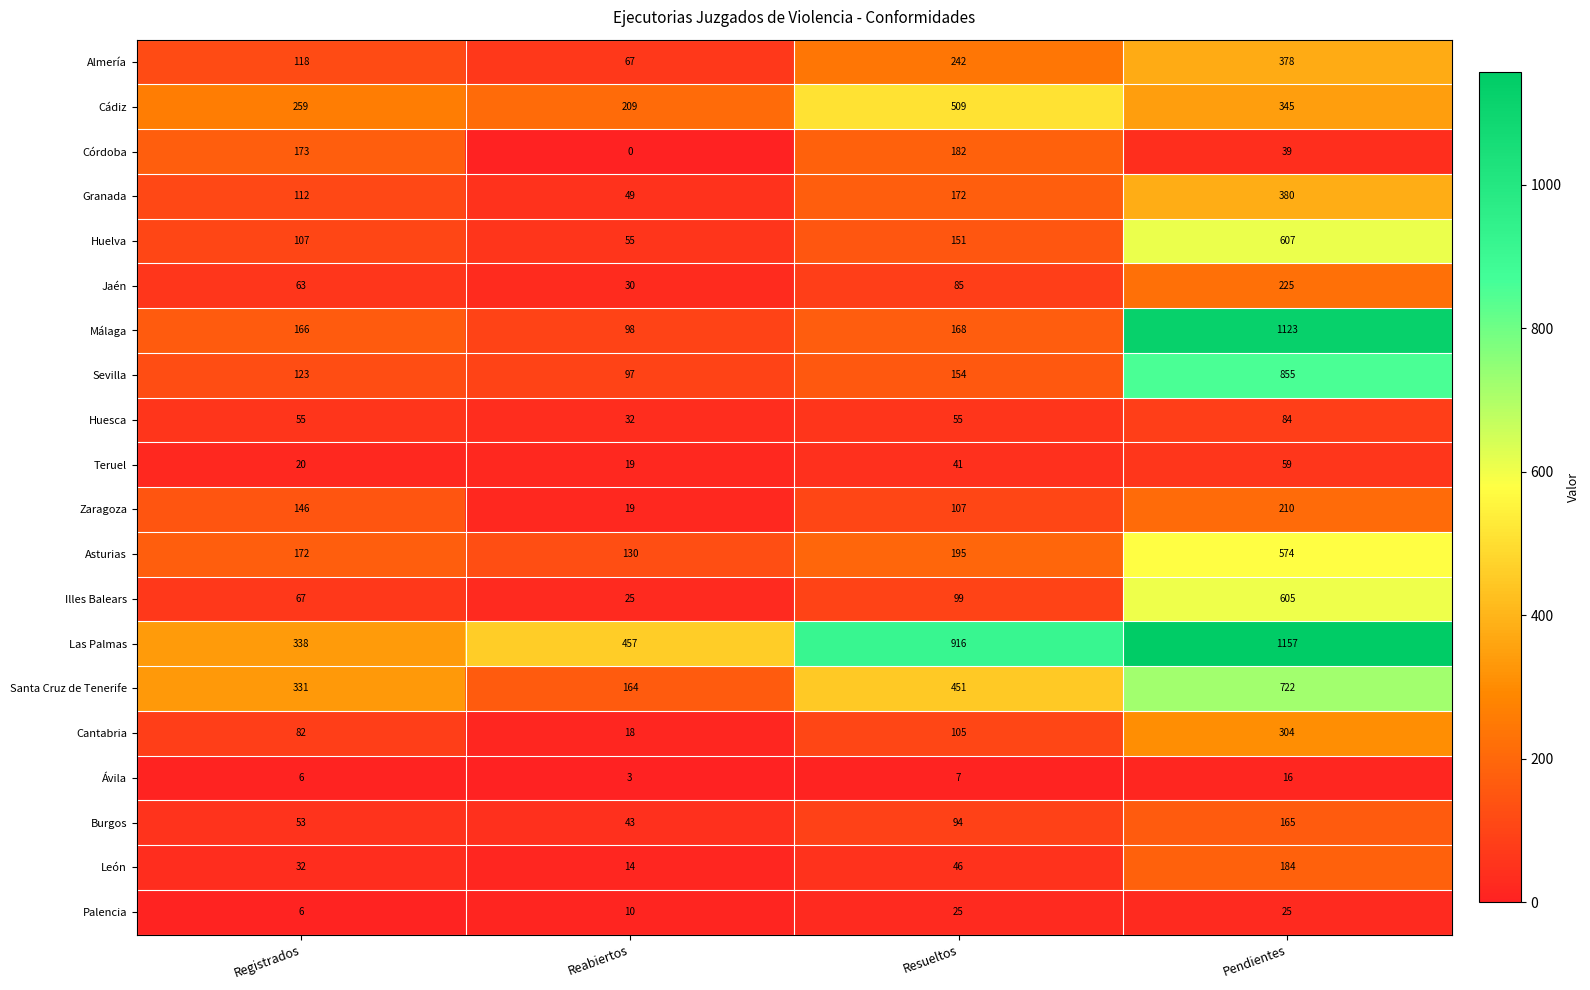

Which series has the largest range (max minus min)?

Málaga